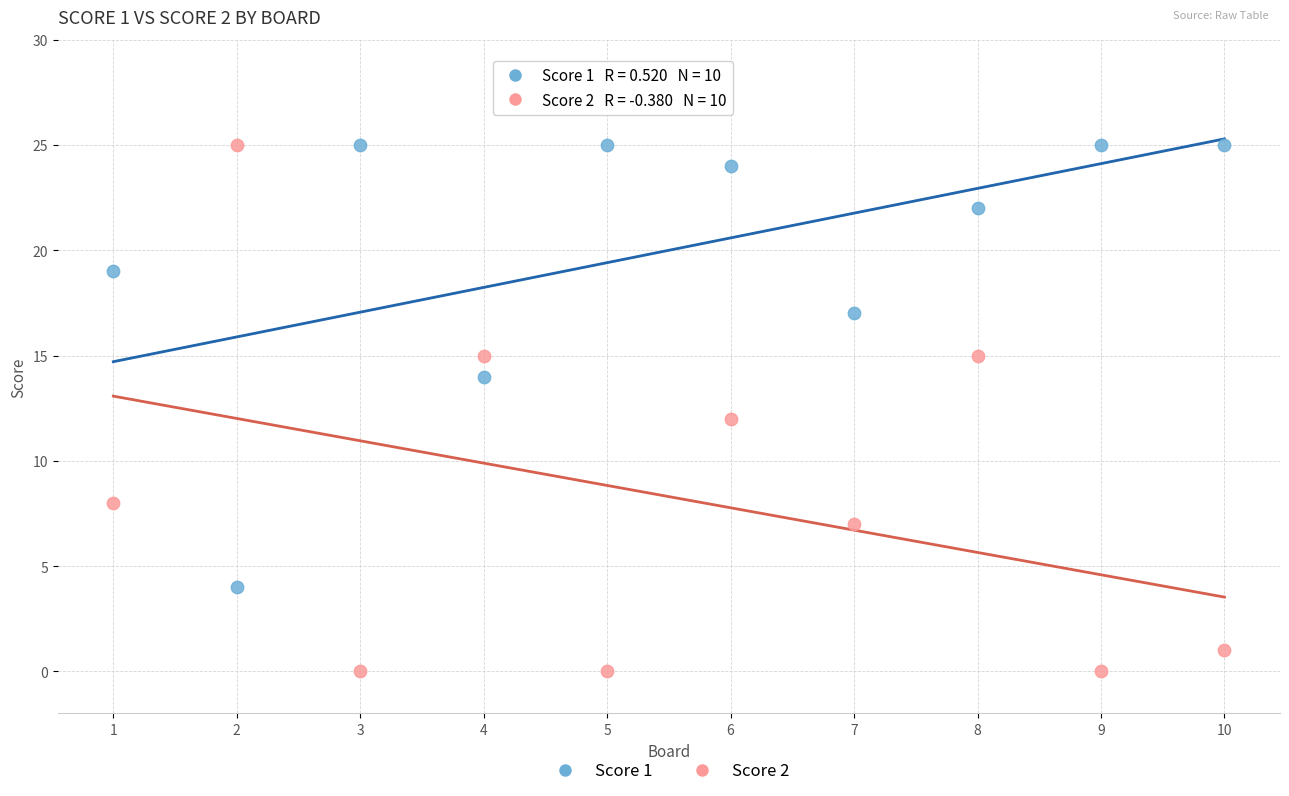

Across all data points, what is the range of Y values (max minus min)?

25